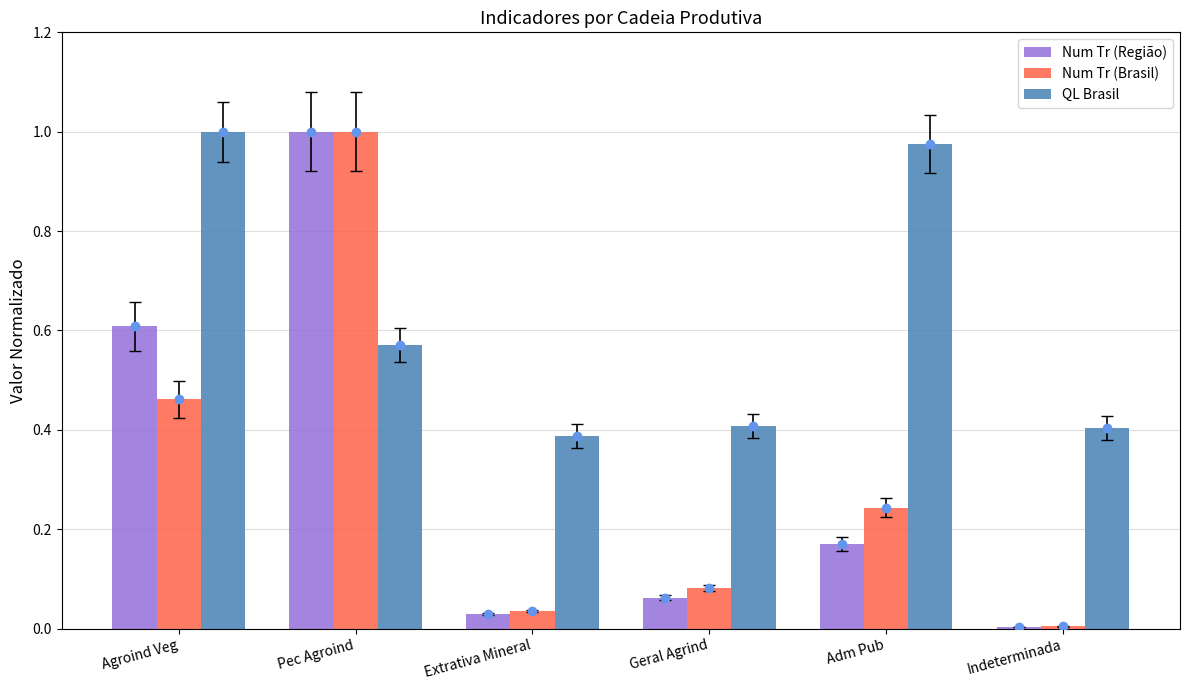

Which series has the largest range (max minus min)?

Num Tr (Região)